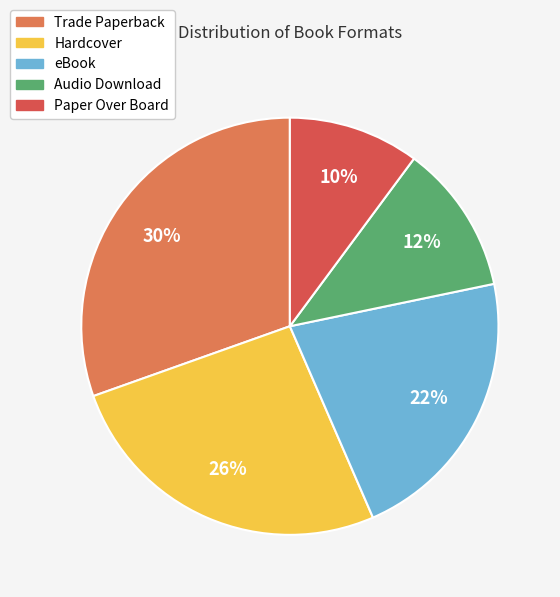

Count the number of slices in the pie.

5